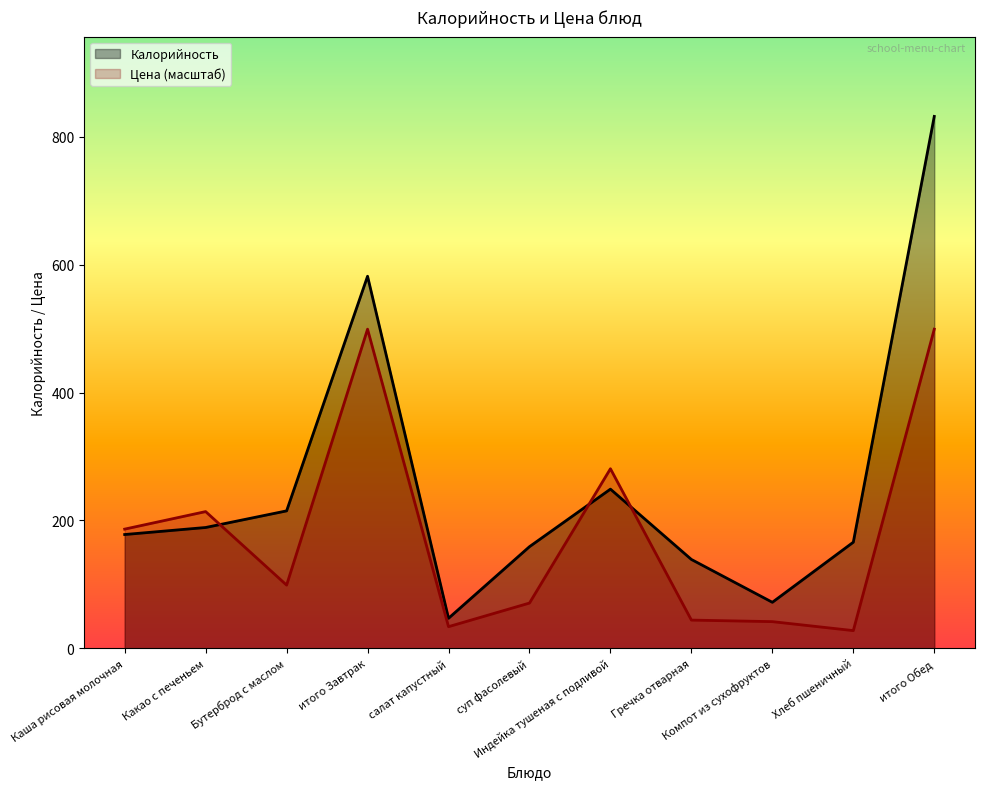

At which category is the sum across all series the highest?

итого Обед